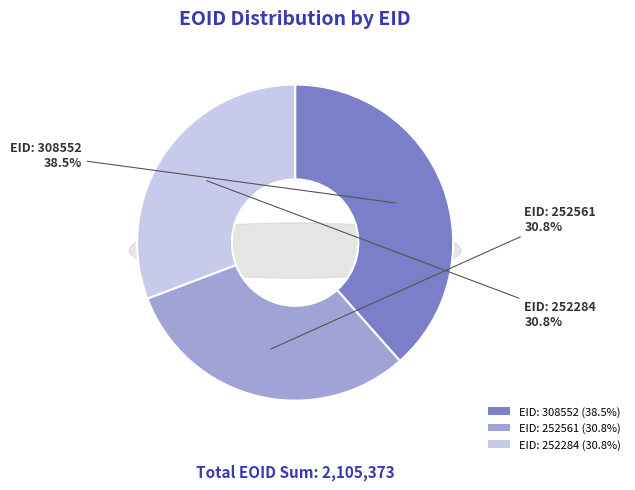

Combined, what portion of the pie is EID: 252561 and EID: 252284?

61.5%